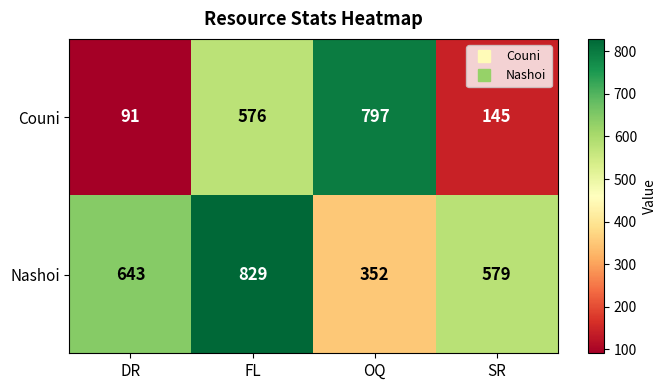

At how many categories does at least one series exceed 226?

4